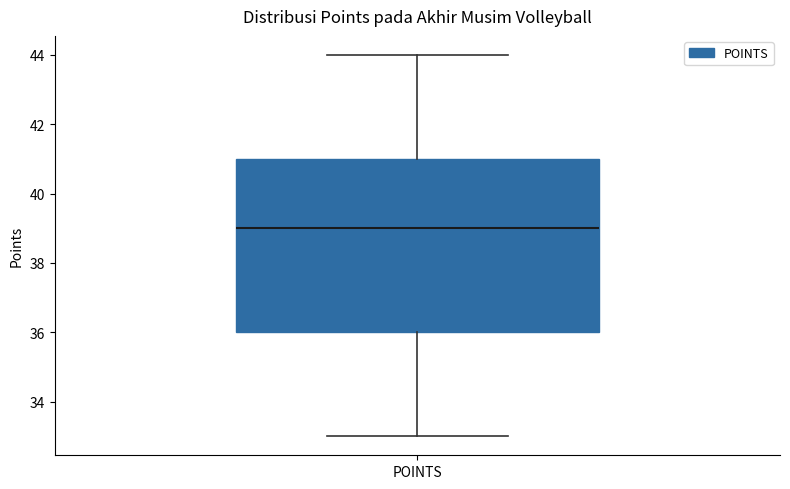

Transcribe this box plot: give where the median line is, the range the box spans, and where the two whiskers end, as read against the y-axis. The values are not printed on the chart, so give them approximately, as read against the axis.

median 39, box 36 to 41, whiskers 33 to 44